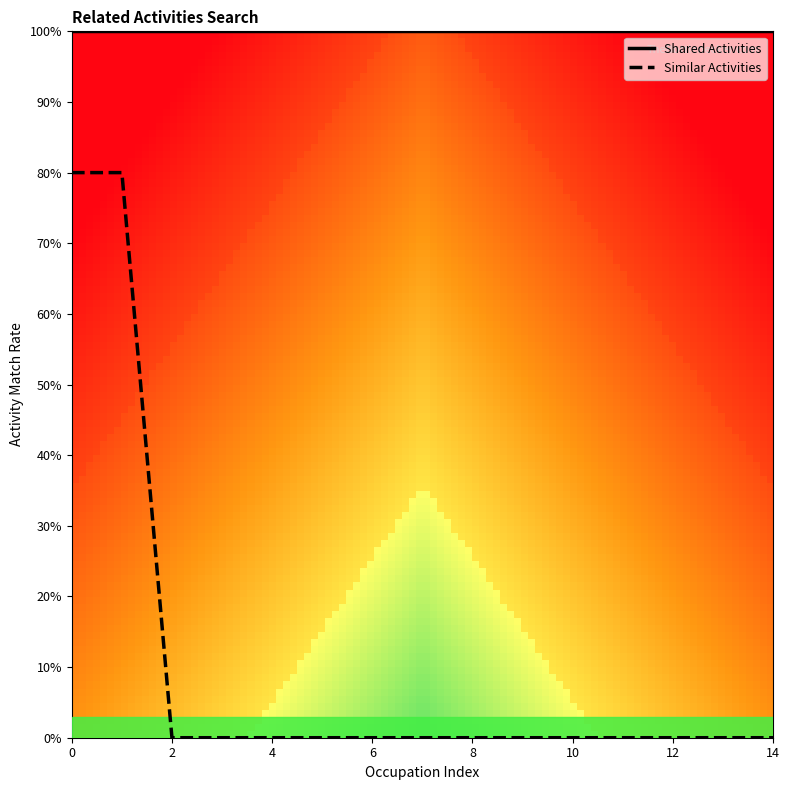

Which series has the largest total across all categories?

Shared Activities